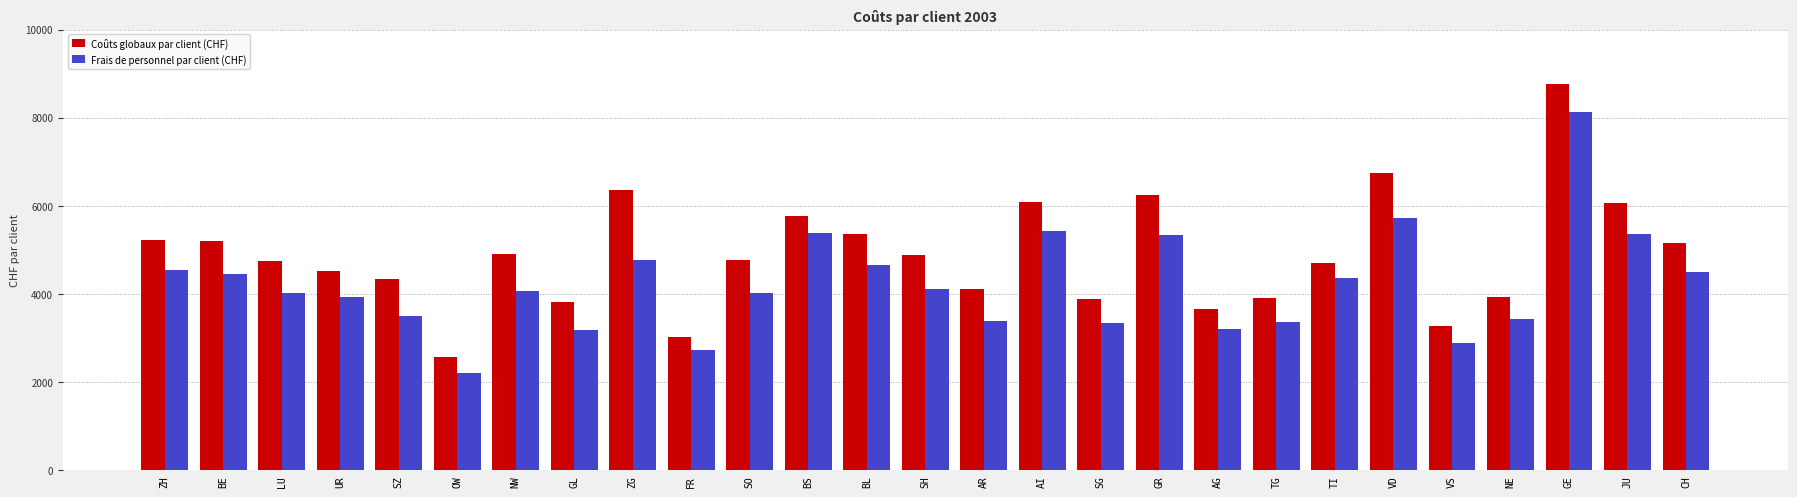

How many bars are there in each group?

2